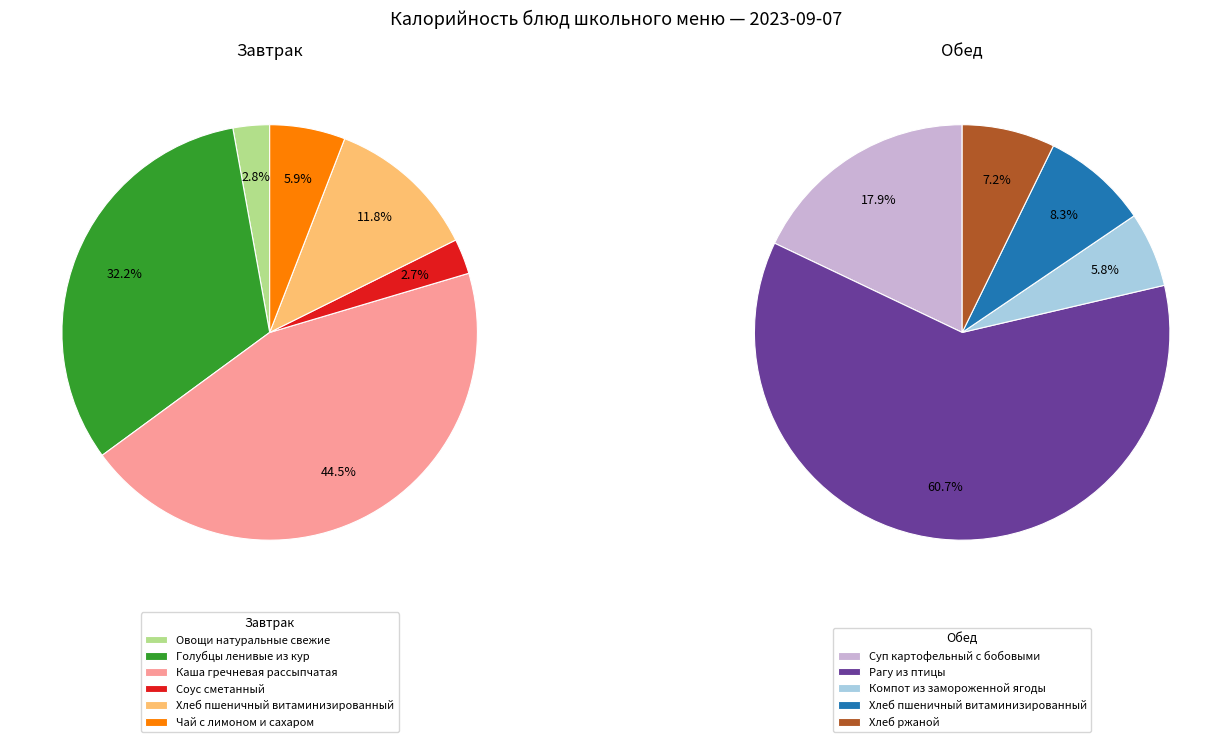

Rank the categories by value from lowest to highest.

Соус сметанный, Овощи натуральные свежие, Чай с лимоном и сахаром, Компот из замороженной ягоды, Хлеб ржаной, Хлеб пшеничный витаминизированный (завтрак), Хлеб пшеничный витаминизированный (обед), Суп картофельный с бобовыми, Голубцы ленивые из кур, Каша гречневая рассыпчатая, Рагу из птицы